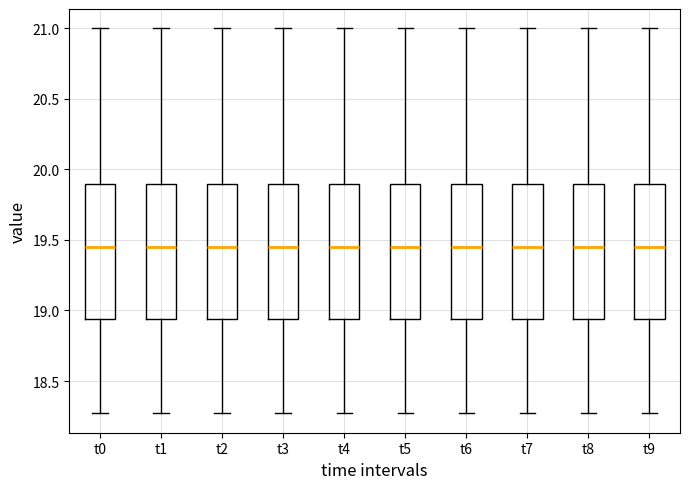

Reading left to right, read every box against the y-axis: the position of its median line, the range the box covers, and the ends of its whiskers. The values are not printed on the chart, so give them approximately, as read against the axis.

t0: median 19.45, box 18.95 to 19.90, whiskers 18.25 to 21.00
t1: median 19.45, box 18.95 to 19.90, whiskers 18.25 to 21.00
t2: median 19.45, box 18.95 to 19.90, whiskers 18.25 to 21.00
t3: median 19.45, box 18.95 to 19.90, whiskers 18.25 to 21.00
t4: median 19.45, box 18.95 to 19.90, whiskers 18.25 to 21.00
t5: median 19.45, box 18.95 to 19.90, whiskers 18.25 to 21.00
t6: median 19.45, box 18.95 to 19.90, whiskers 18.25 to 21.00
t7: median 19.45, box 18.95 to 19.90, whiskers 18.25 to 21.00
t8: median 19.45, box 18.95 to 19.90, whiskers 18.25 to 21.00
t9: median 19.45, box 18.95 to 19.90, whiskers 18.25 to 21.00